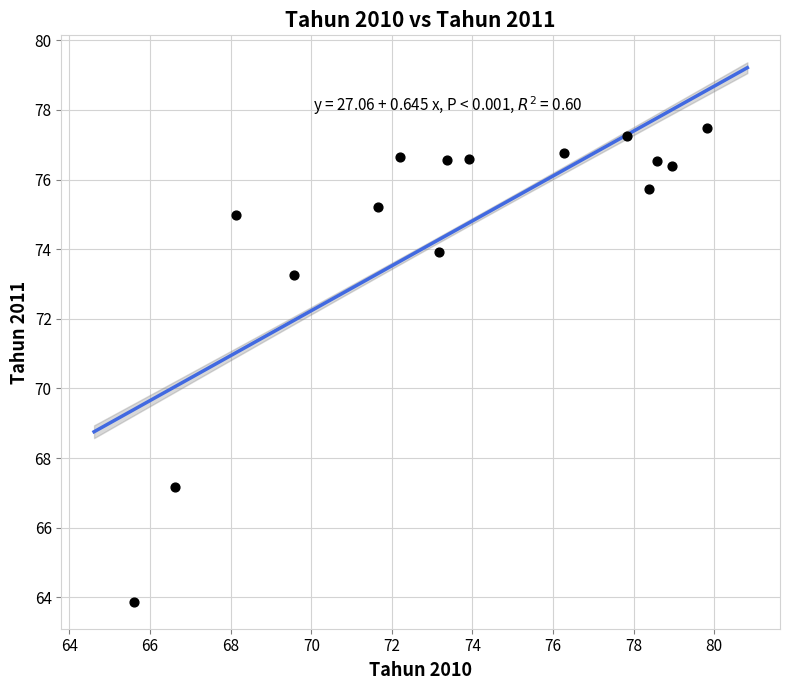

What is the range of Y values (max minus min)?

13.6